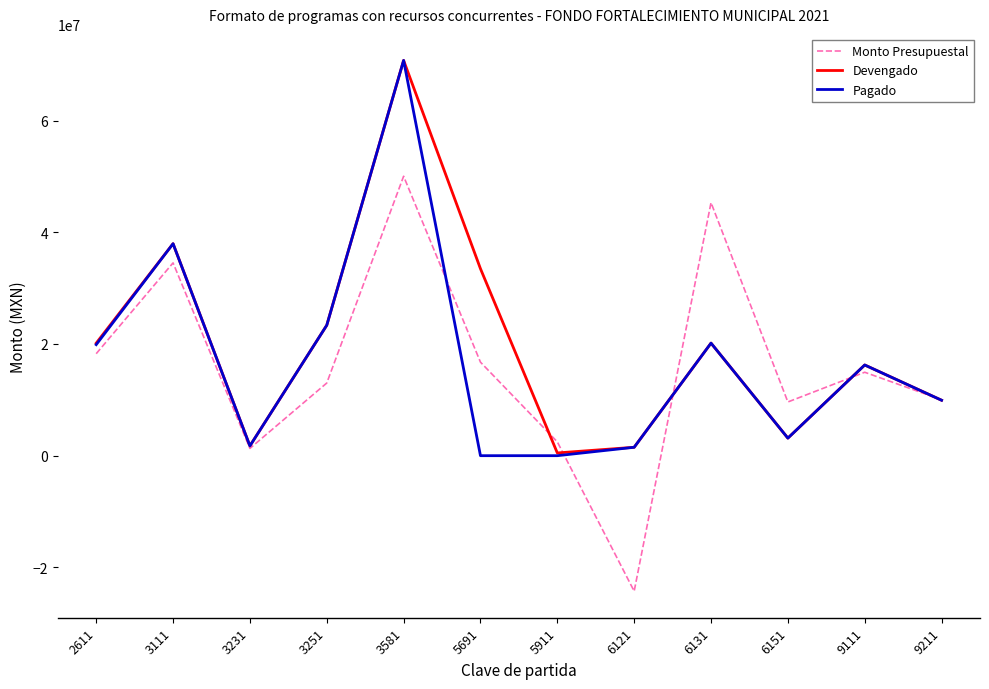

What is the highest value of the Devengado series?

70756263.6